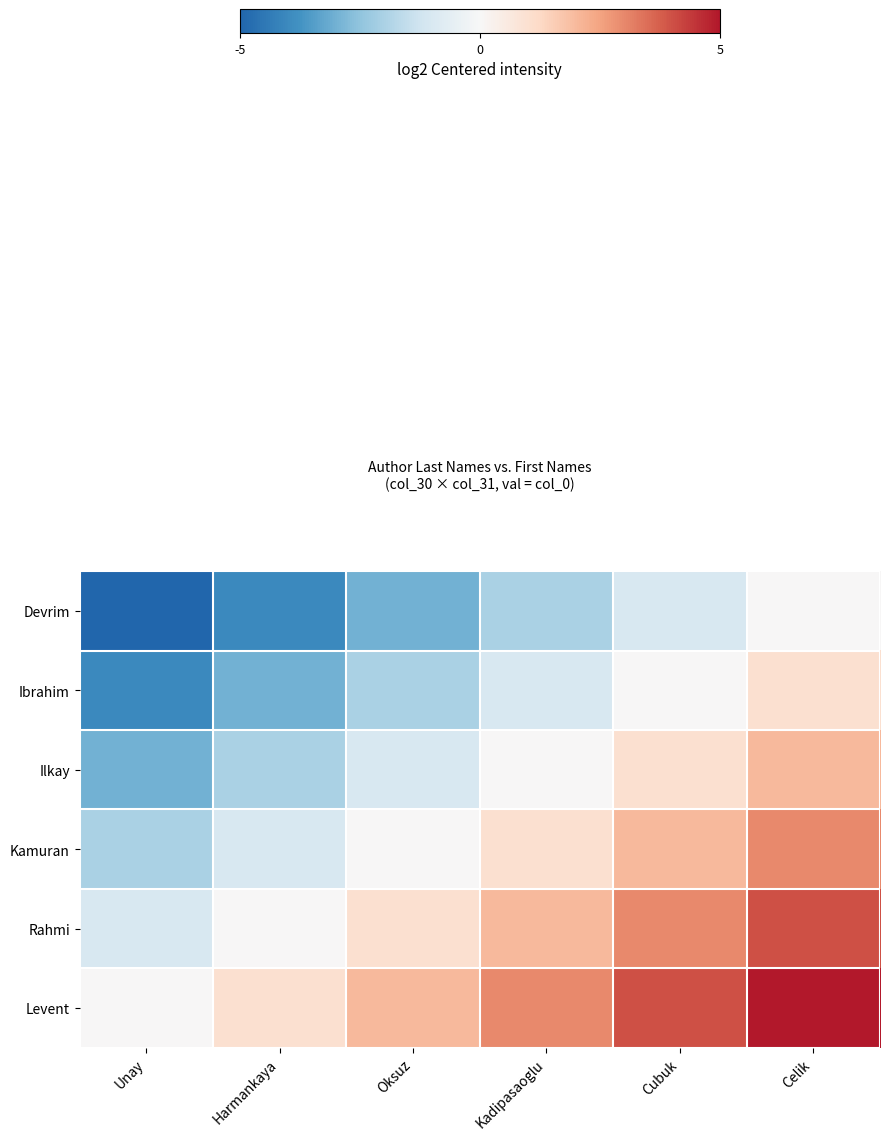

What is the difference between the highest and lowest values at Cubuk?

5